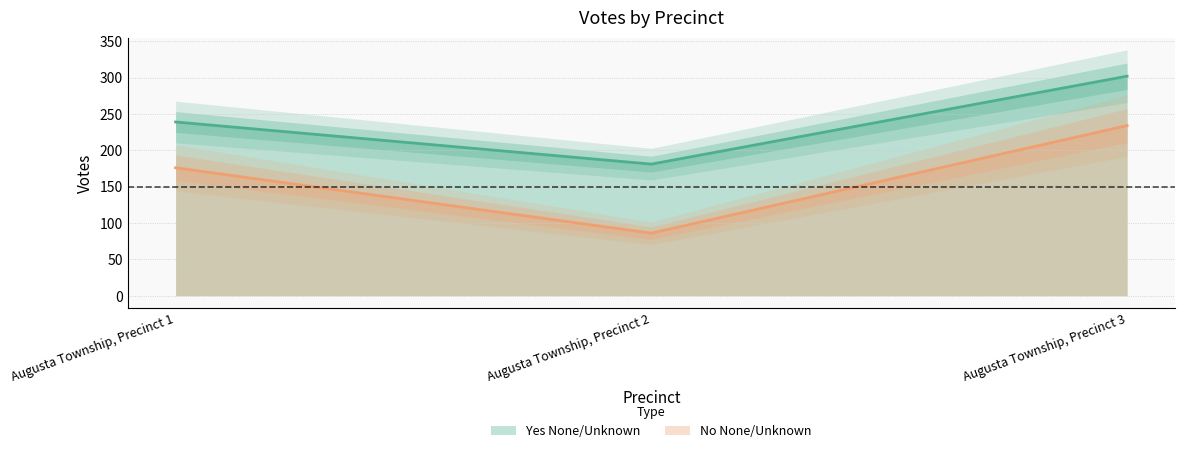

At which category is the sum across all series the highest?

Augusta Township, Precinct 3